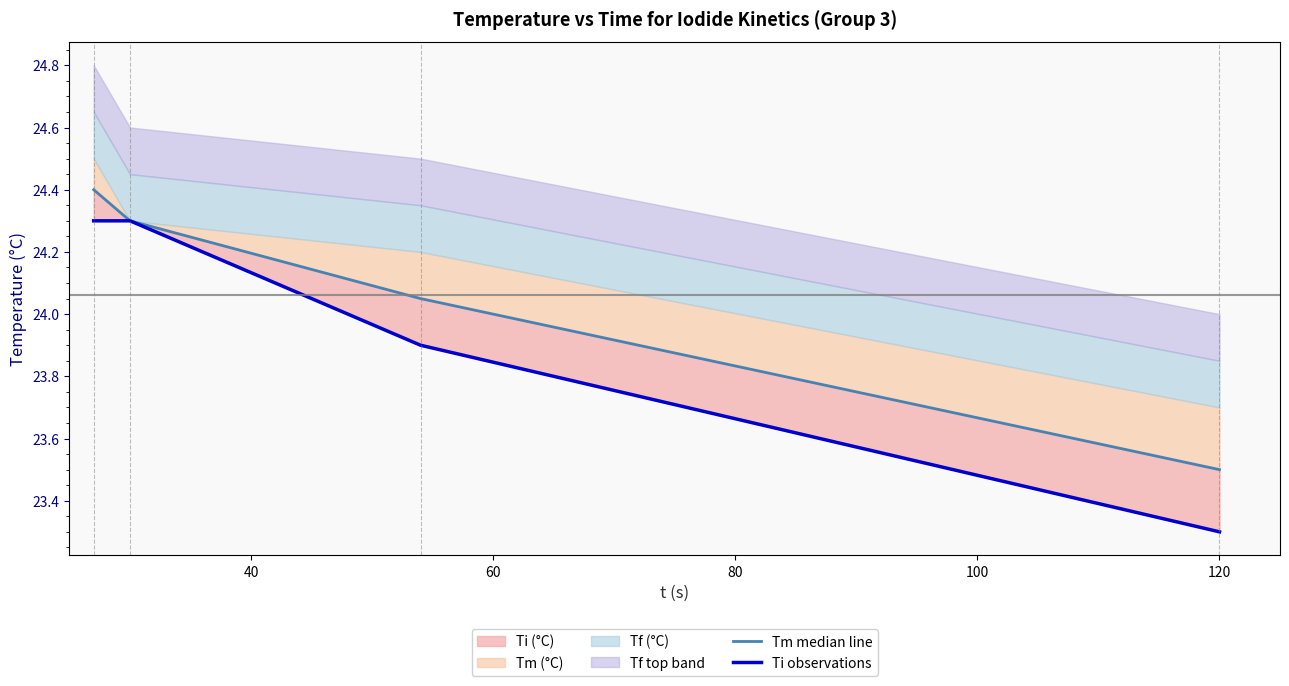

Between 80 and 40, which is larger?

40